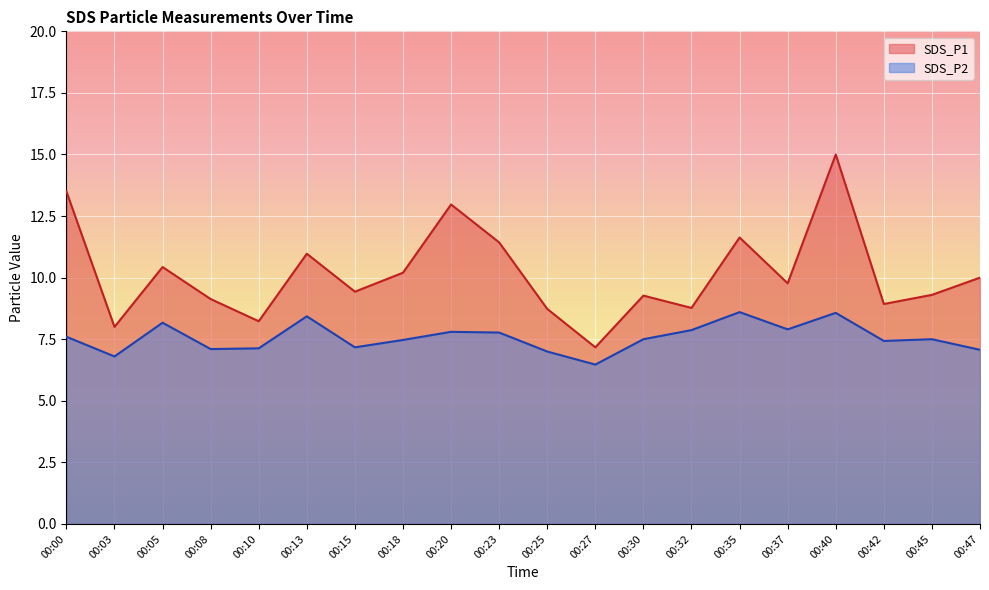

Where is the first local minimum for SDS_P2?

00:03